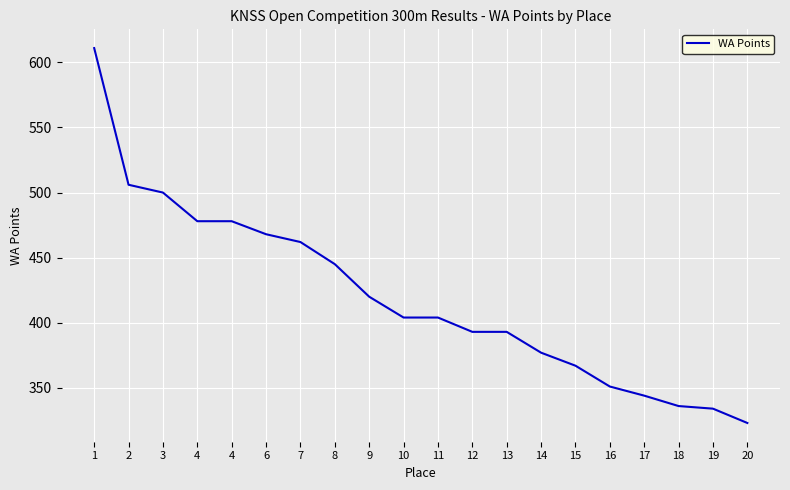

What is the value of the 4th point from the left?

478